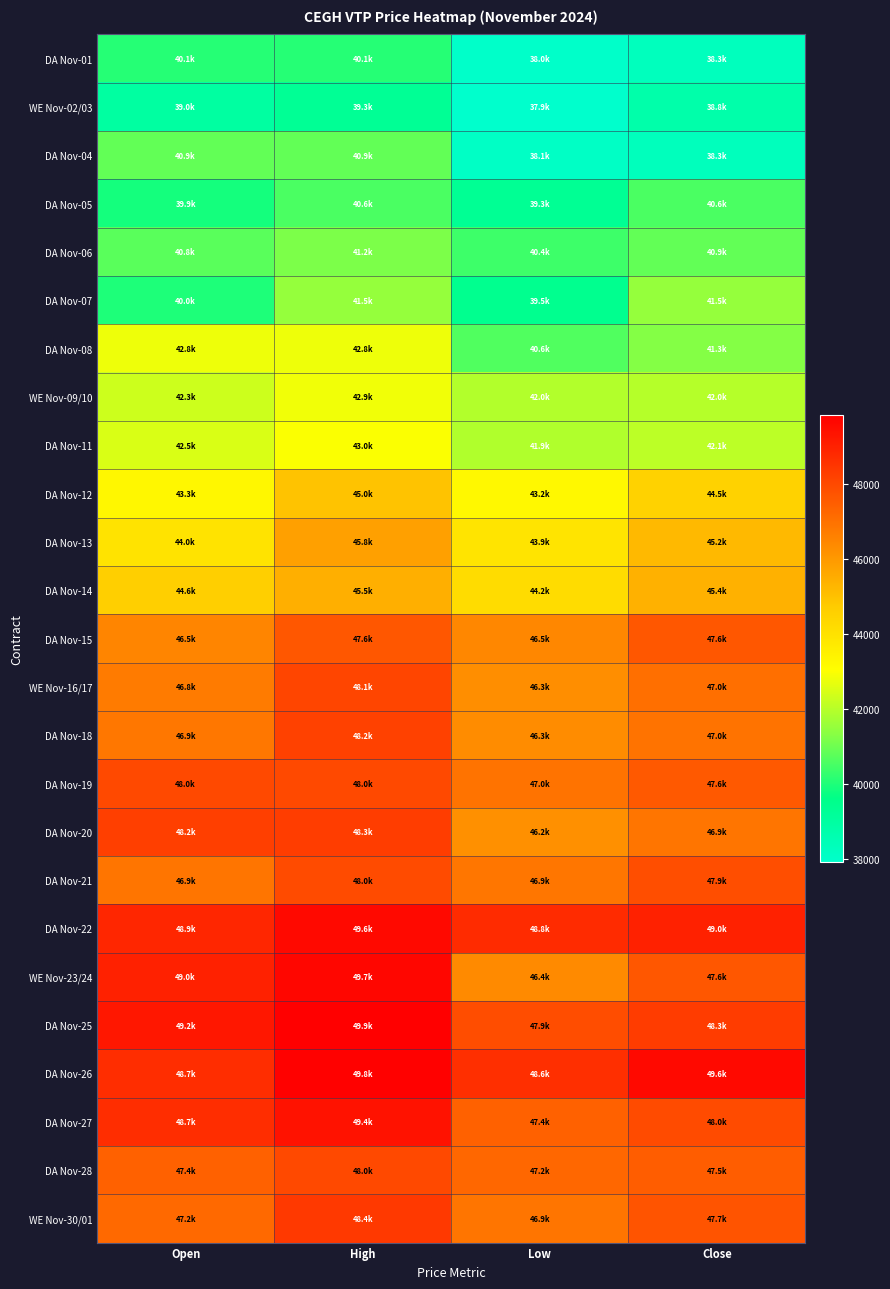

At which category does the chart reach its minimum across all series?

Low